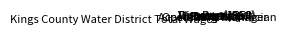

Is there a majority slice in this chart?

Yes